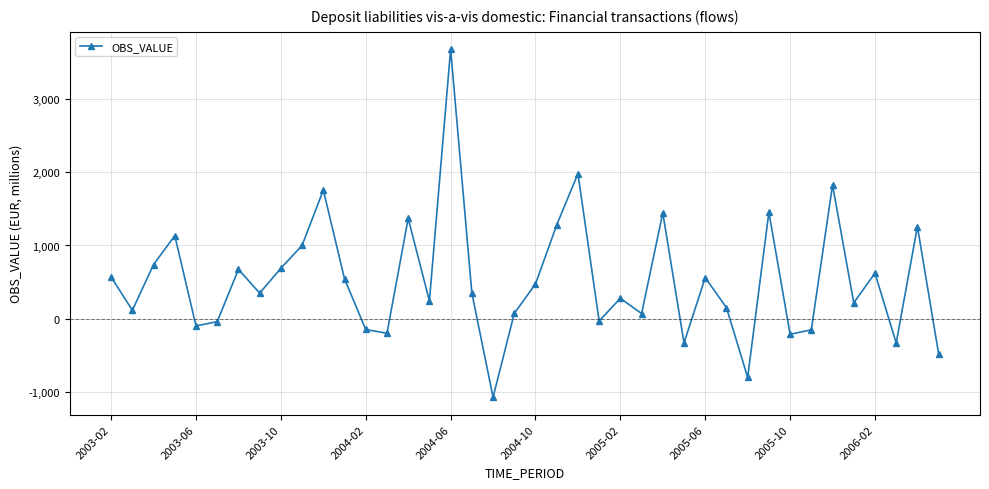

How many series are shown in this chart?

1